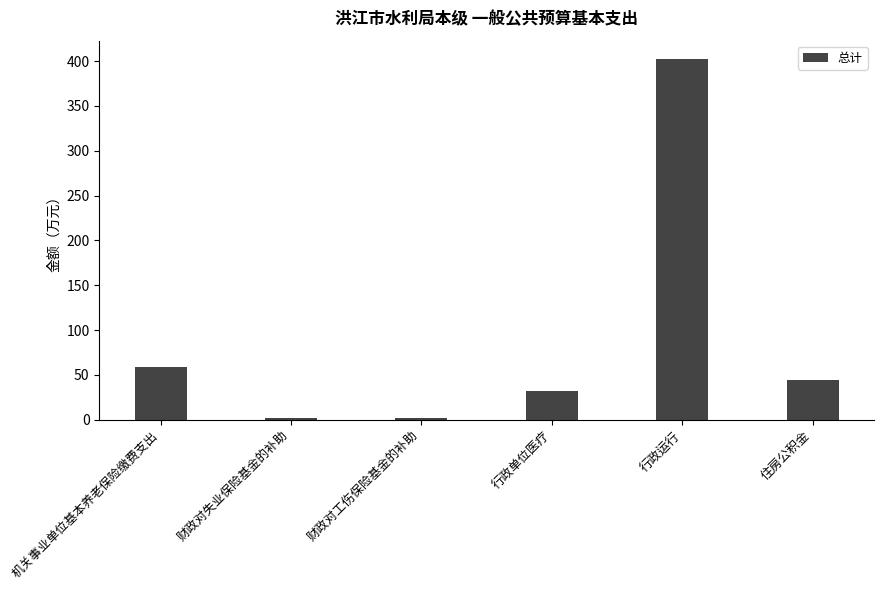

What is the value of the 5th bar from the left?

402.7